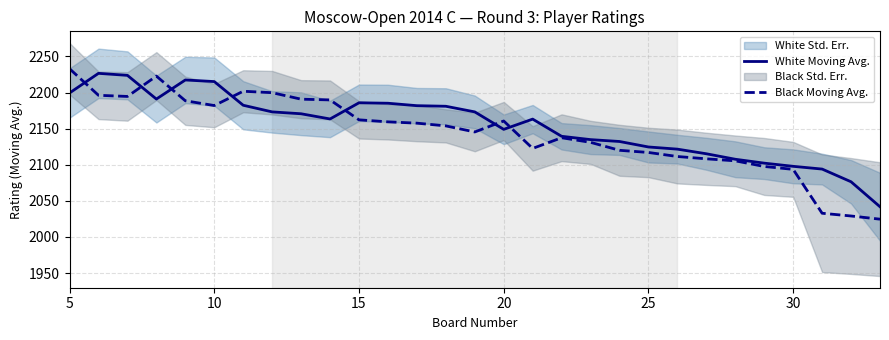

What value does the Black Moving Avg. series have at 15?

2162.2